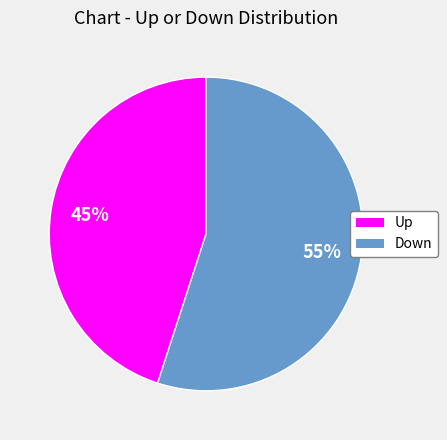

Is there any slice that represents more than half of the pie?

Yes